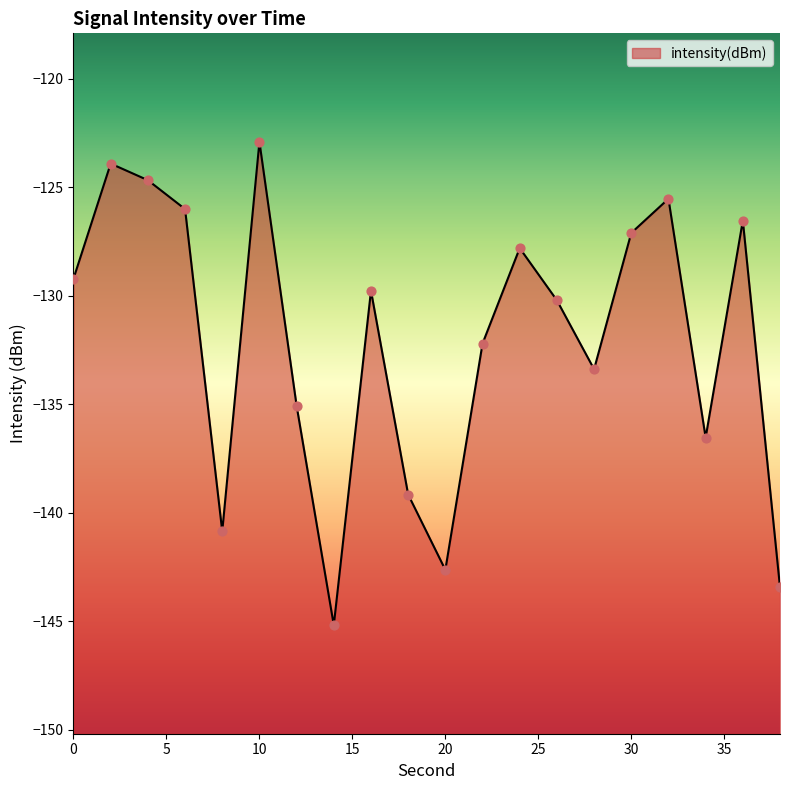

What is the change in value from 12 to 34?

-1.5